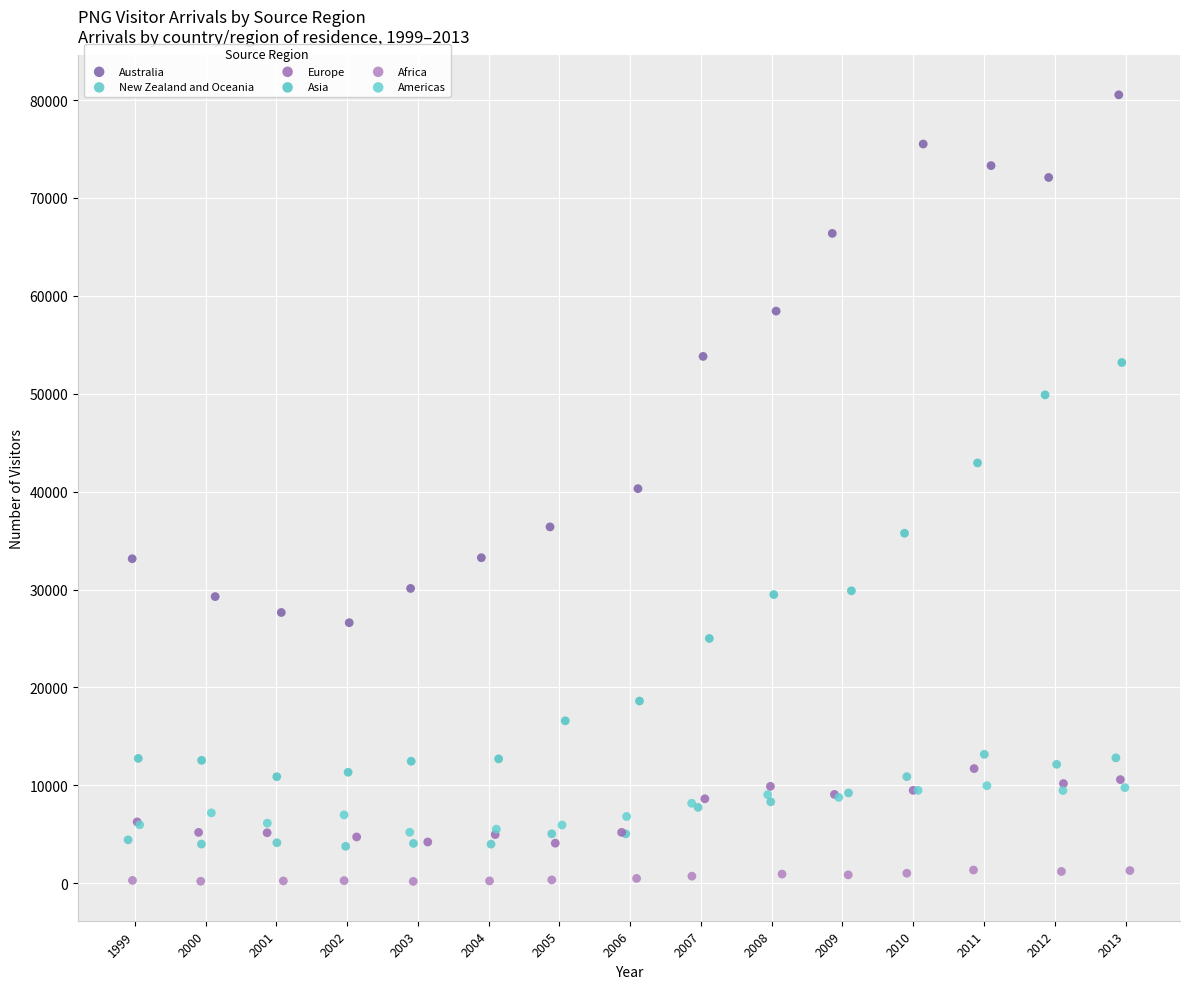

What are all the series names shown in the legend?

Australia, New Zealand and Oceania, Europe, Asia, Africa, Americas